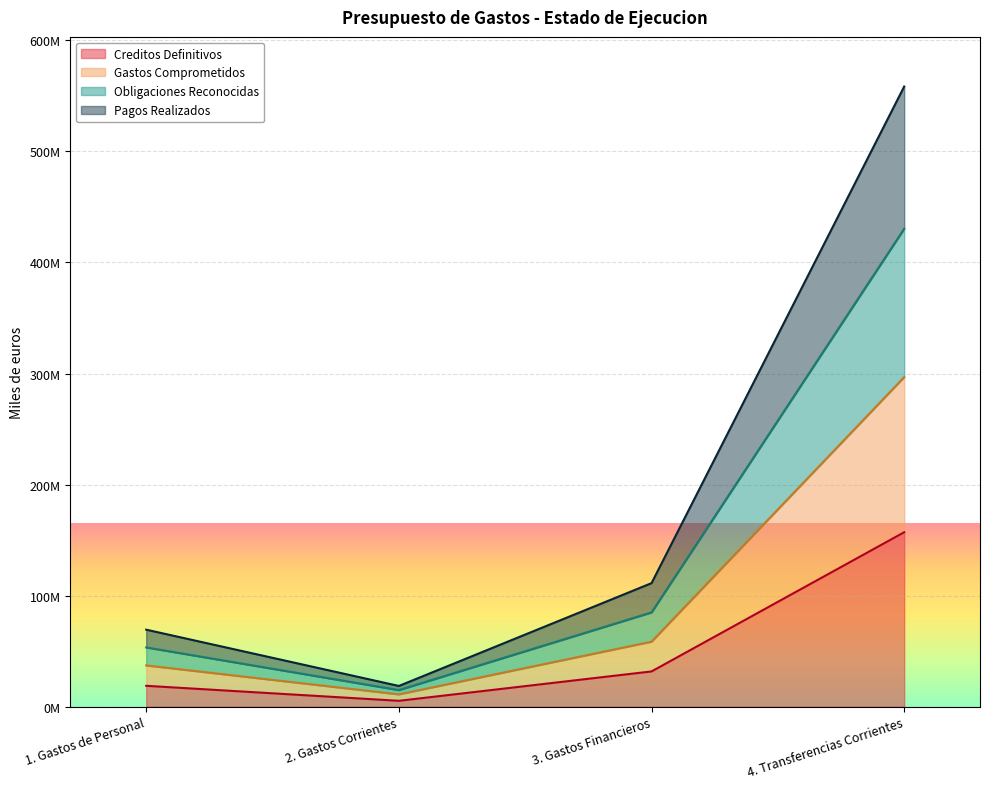

True or false: Creditos Definitivos and Obligaciones Reconocidas intersect in this chart.

False